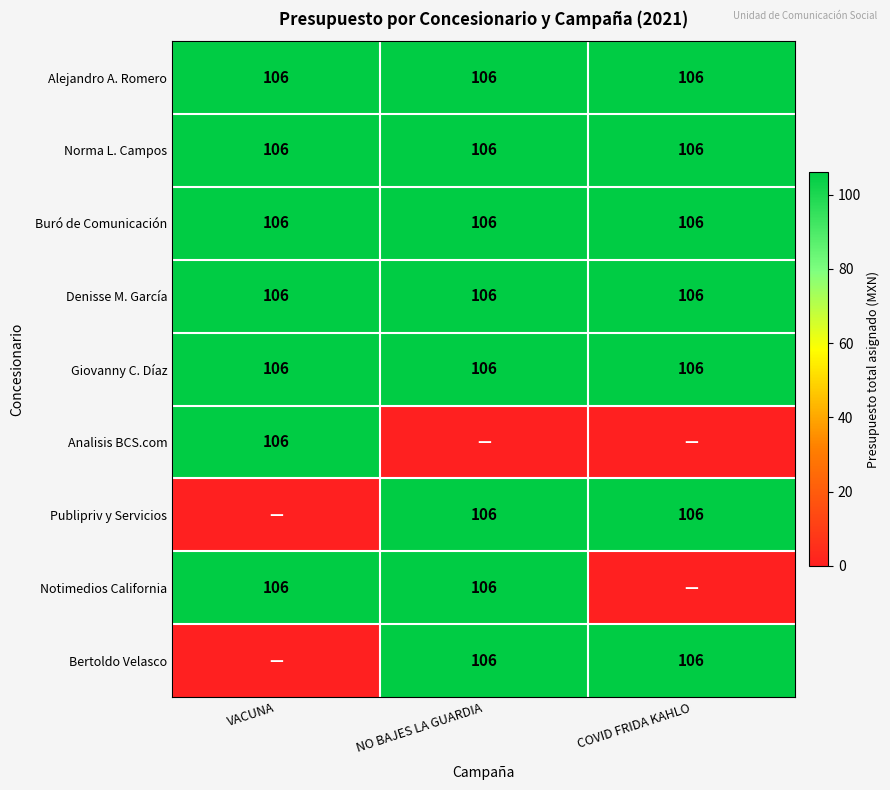

How many distinct data groups are displayed?

9